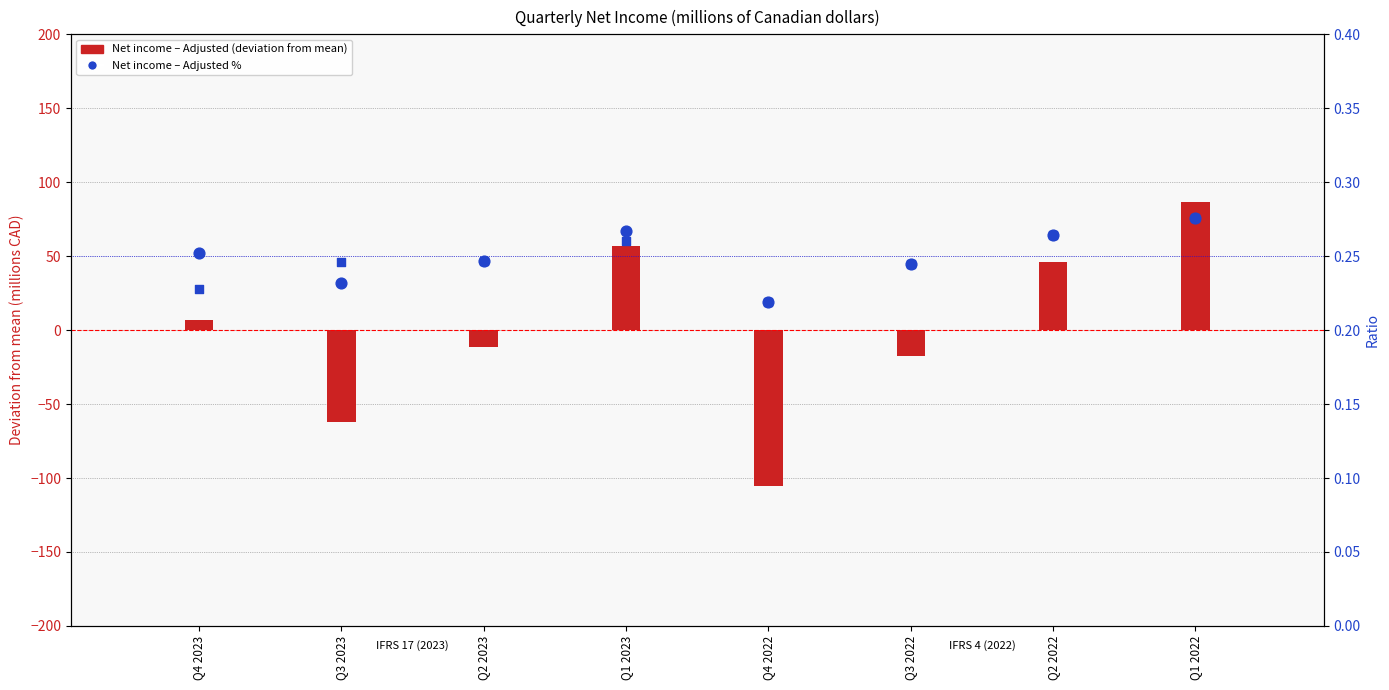

Which series has the largest total across all categories?

Net income – Adjusted %